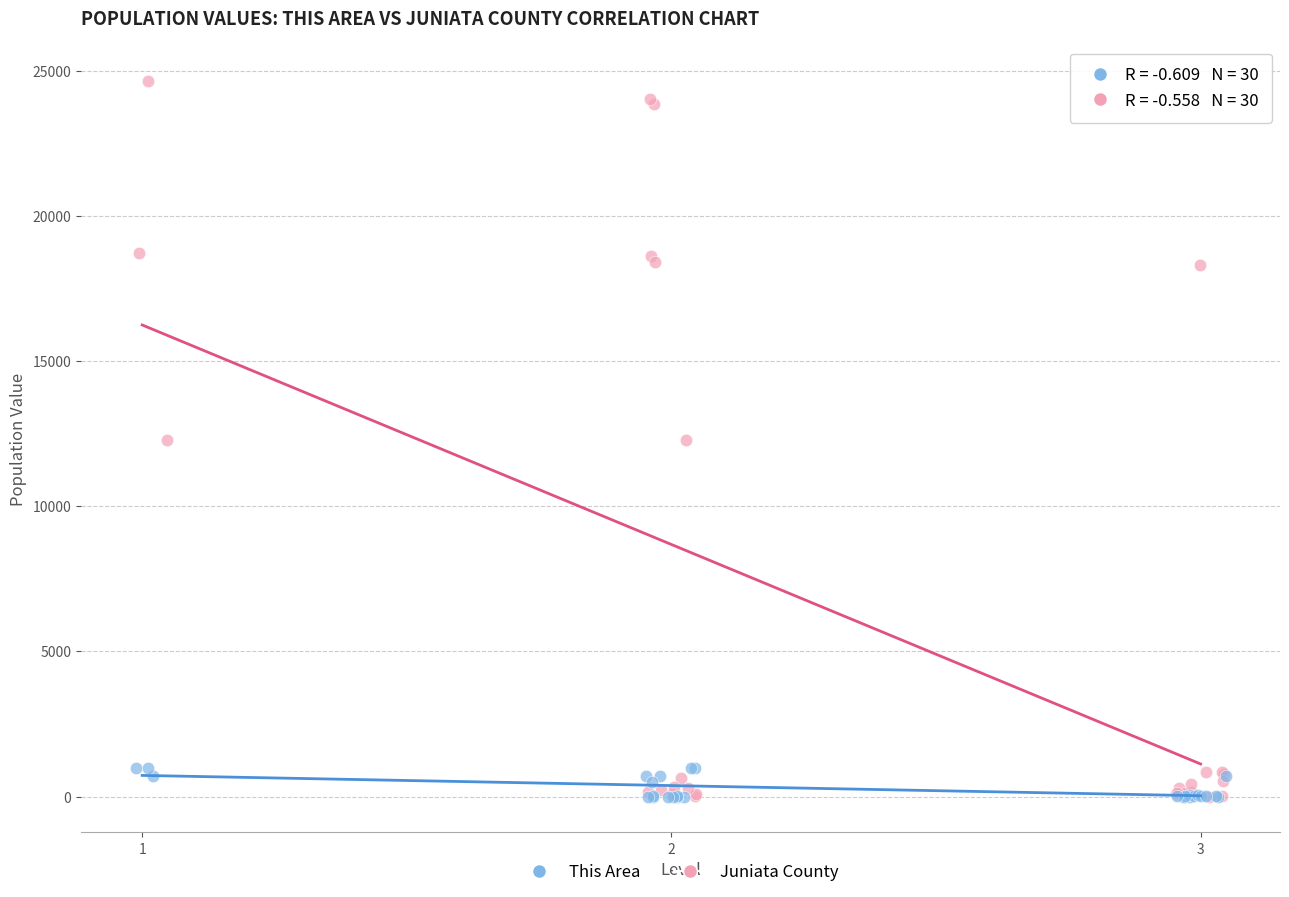

What are all the series names shown in the legend?

This Area, Juniata County